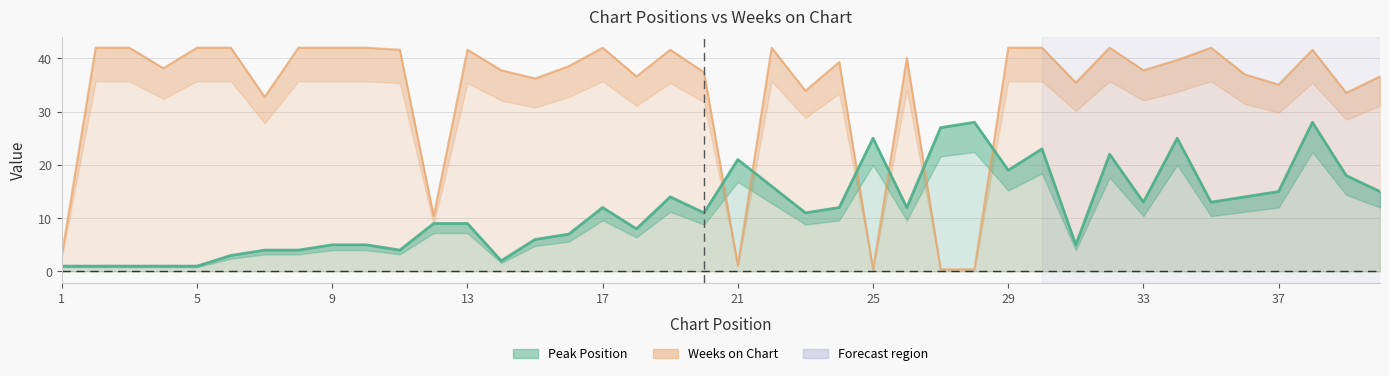

At how many categories does at least one series exceed 16?

38